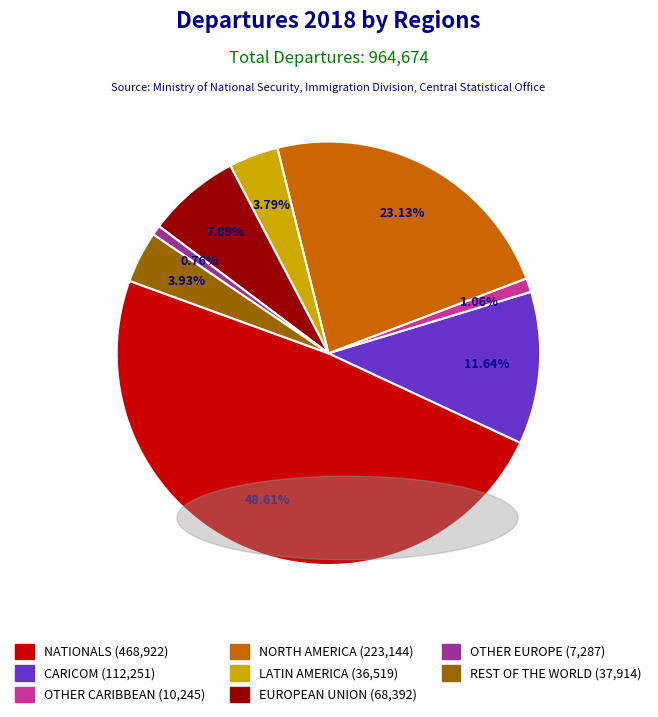

What is the ratio of the value at NATIONALS to the value at EUROPEAN UNION?

6.9